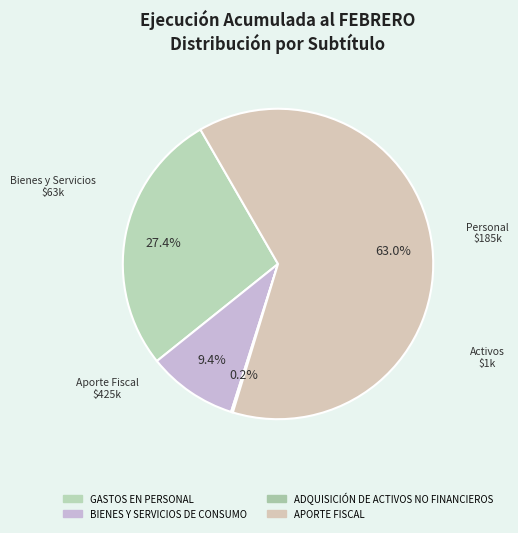

True or false: BIENES Y SERVICIOS DE CONSUMO accounts for 9% of the total.

True